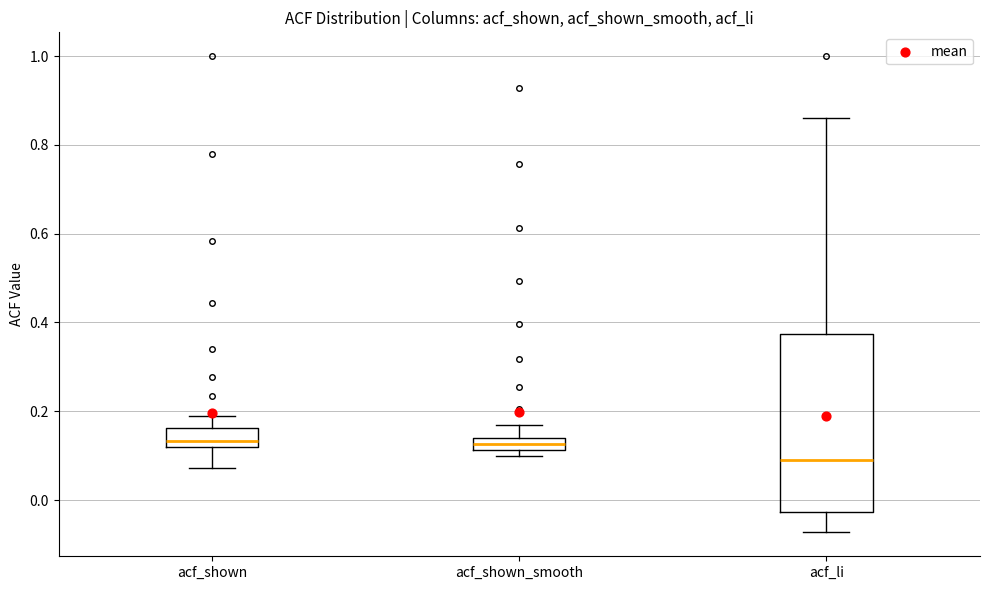

Which box is the tallest, from its lower edge to its upper edge?

acf_li